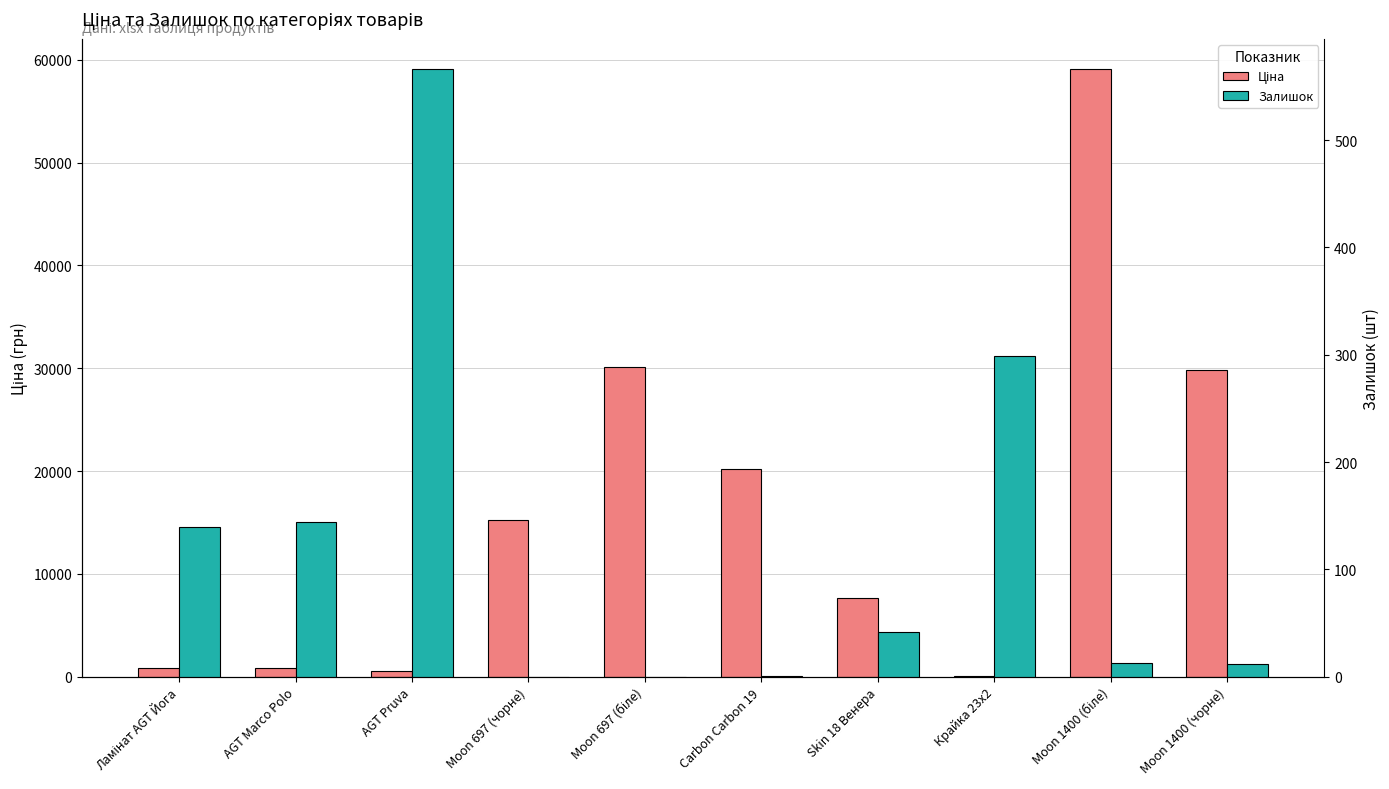

What is the difference between the maximum and minimum values in the Ціна series?

59043.7